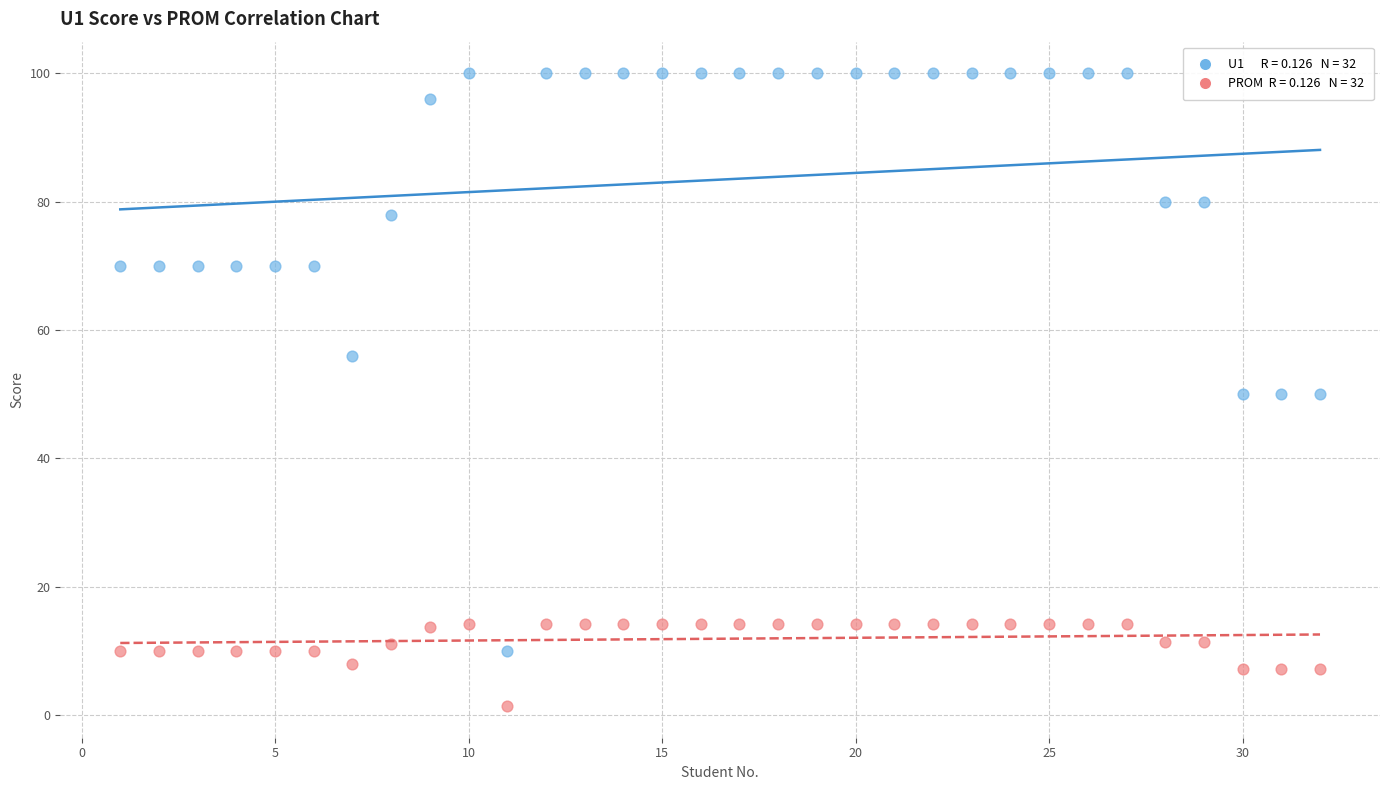

Across all data points, what is the range of Y values (max minus min)?

98.6